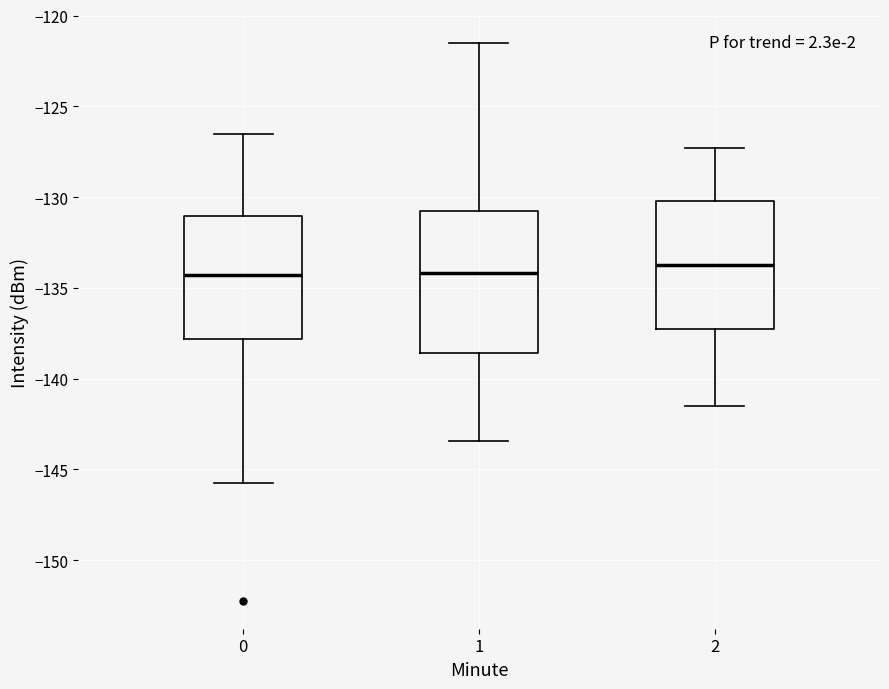

Reading left to right, read every box against the y-axis: the position of its median line, the range the box covers, and the ends of its whiskers. The values are not printed on the chart, so give them approximately, as read against the axis.

0: median -134.5, box -138.0 to -131.0, whiskers -146.0 to -126.5
1: median -134.0, box -138.5 to -131.0, whiskers -143.5 to -121.5
2: median -133.5, box -137.5 to -130.0, whiskers -141.5 to -127.5